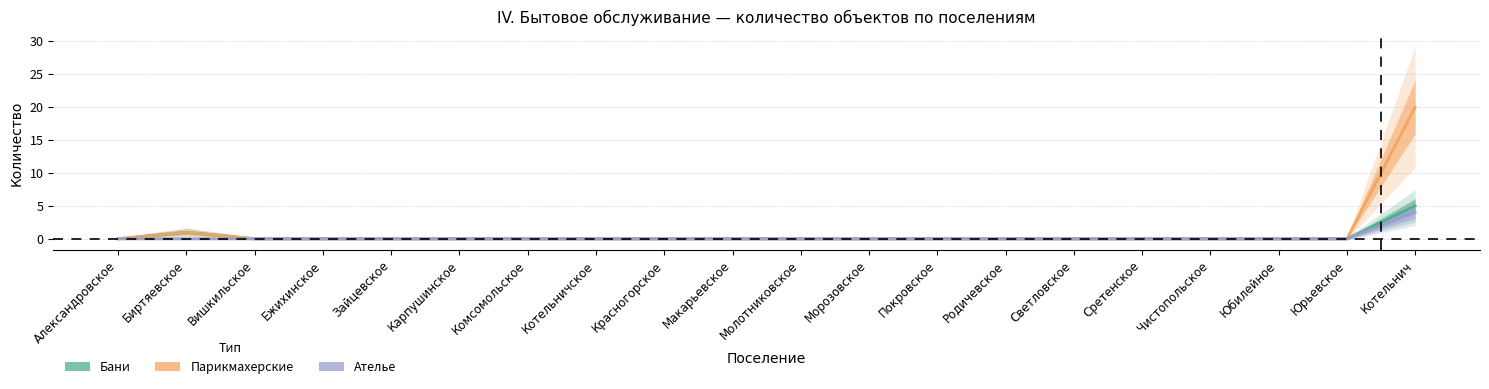

The value of Парикмахерские at Молотниковское is -6. True or false?

False